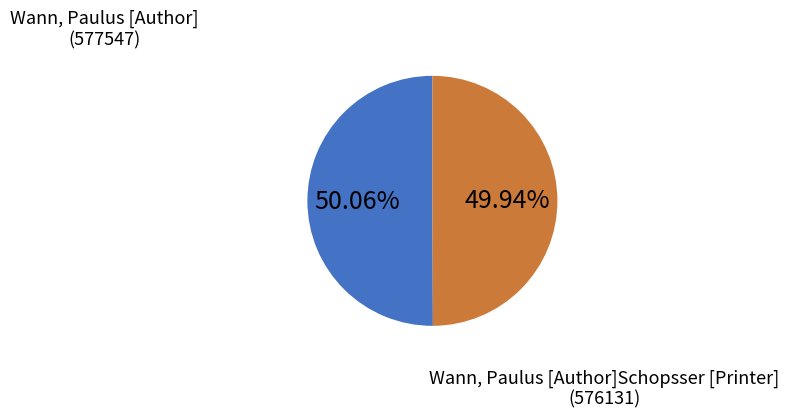

How many segments does this pie chart have?

2